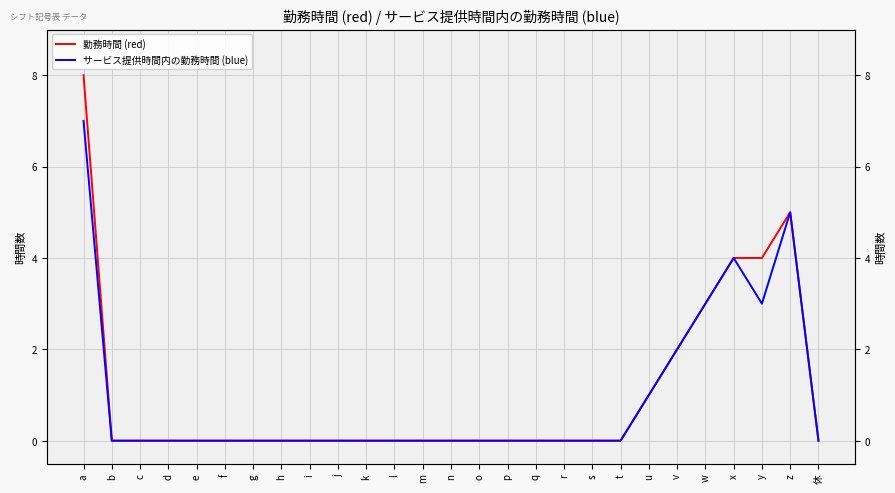

Which category has the highest value in the サービス提供時間内の勤務時間 (blue) series?

a